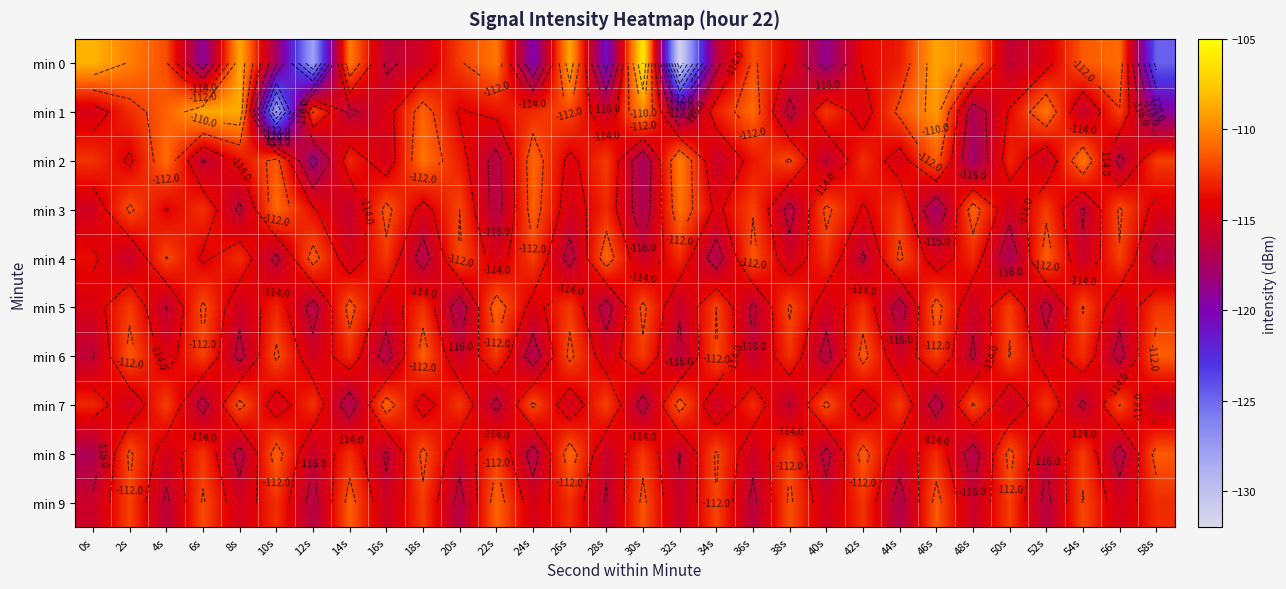

What is the approximate value of min 5 at 6s?

-111.7